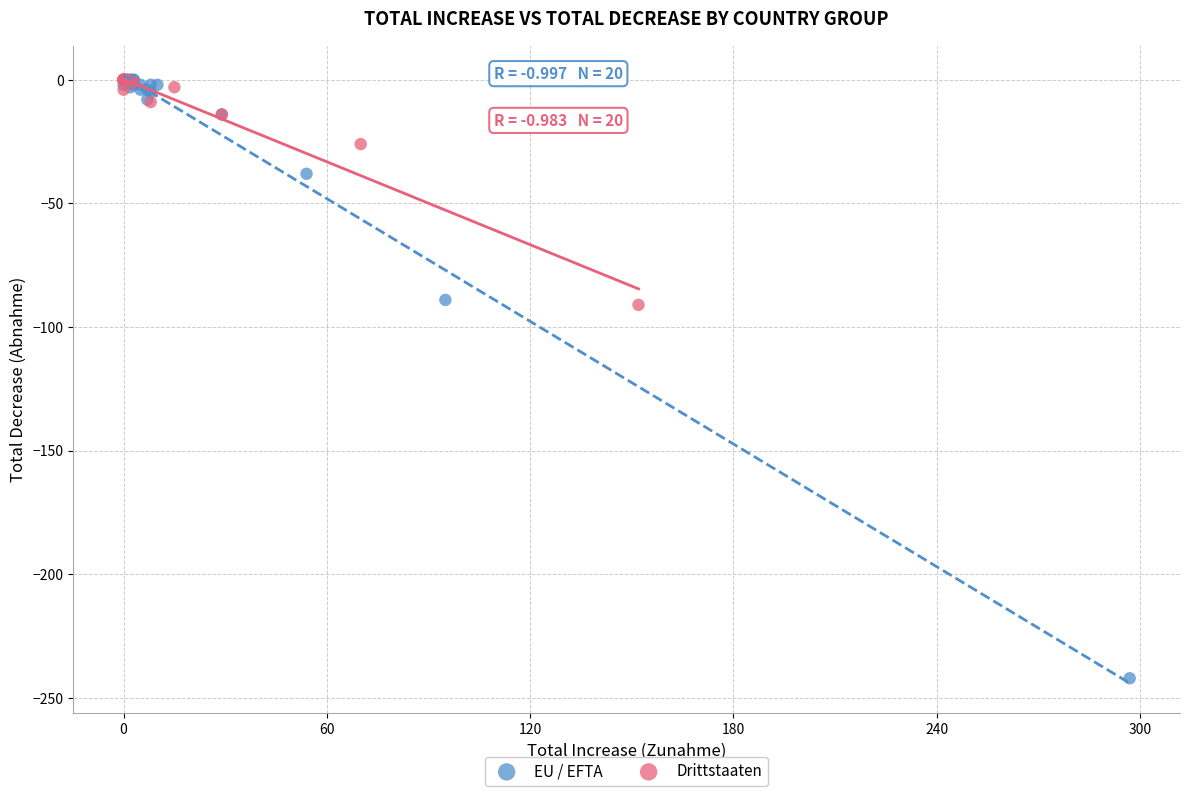

Which series contains the lowest Y value?

EU / EFTA